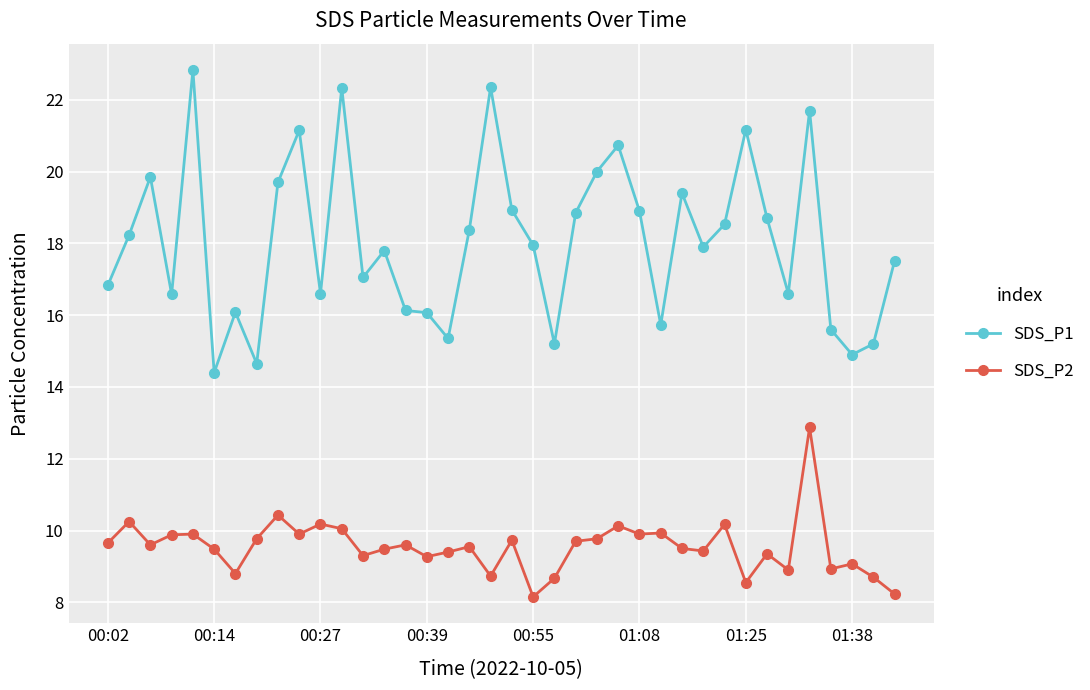

What are all the series names shown in the legend?

SDS_P1, SDS_P2